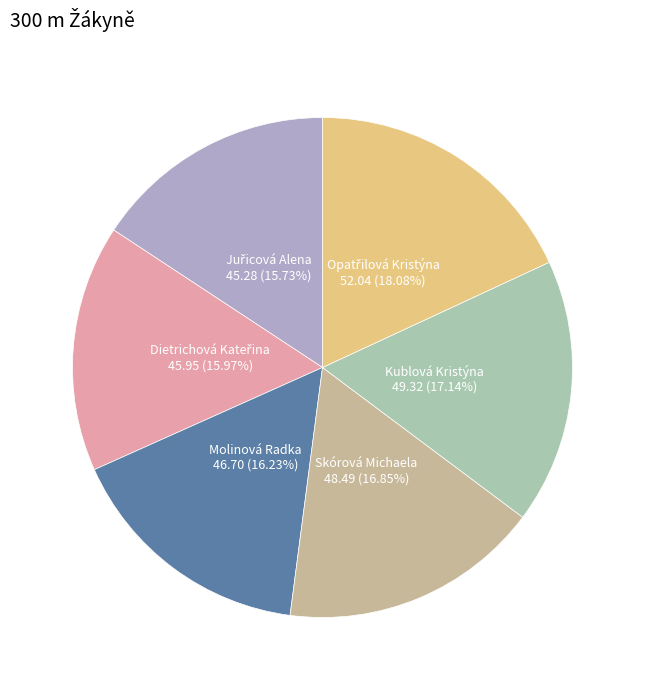

Is there any slice that represents more than half of the pie?

No